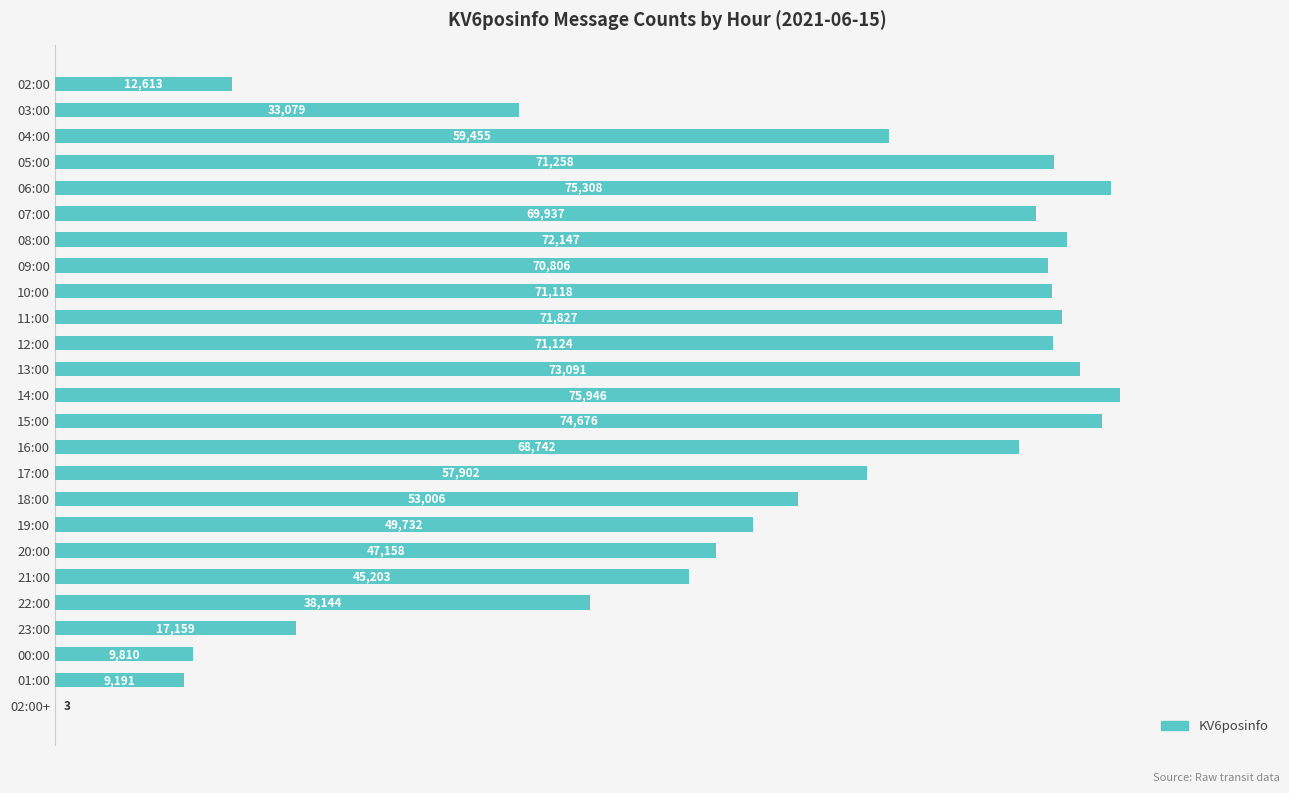

What is the greatest value displayed?

75946